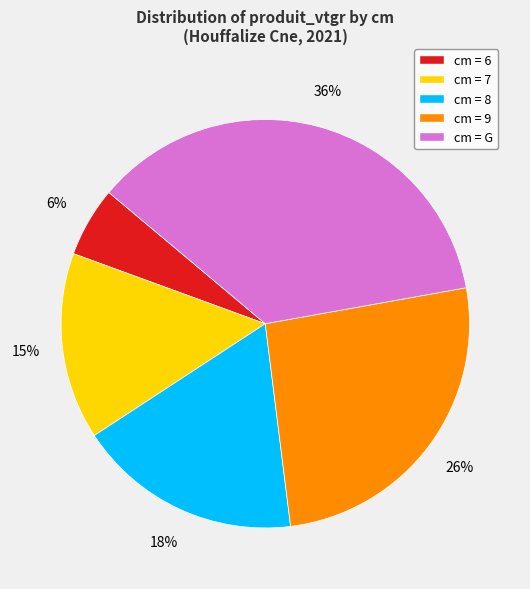

Which slice is the largest?

cm = G